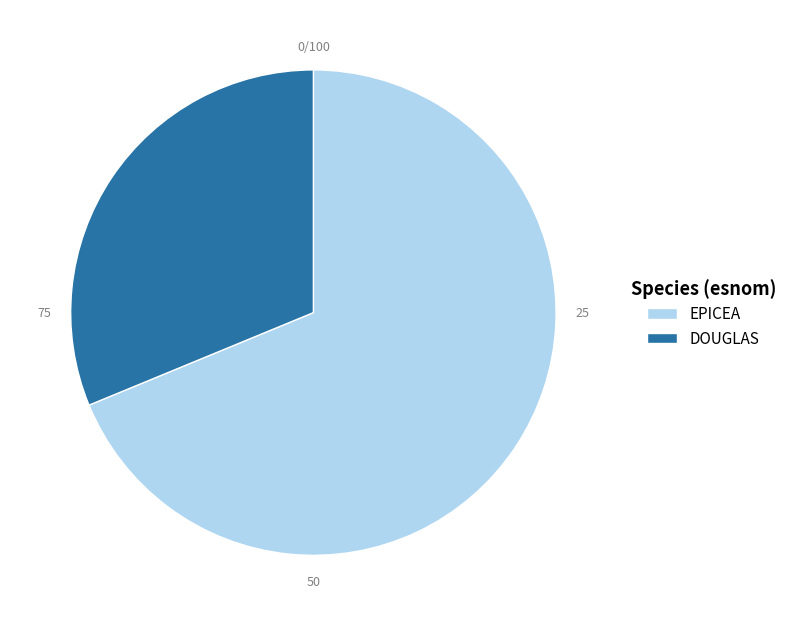

The DOUGLAS slice represents 41% of the pie. True or false?

False